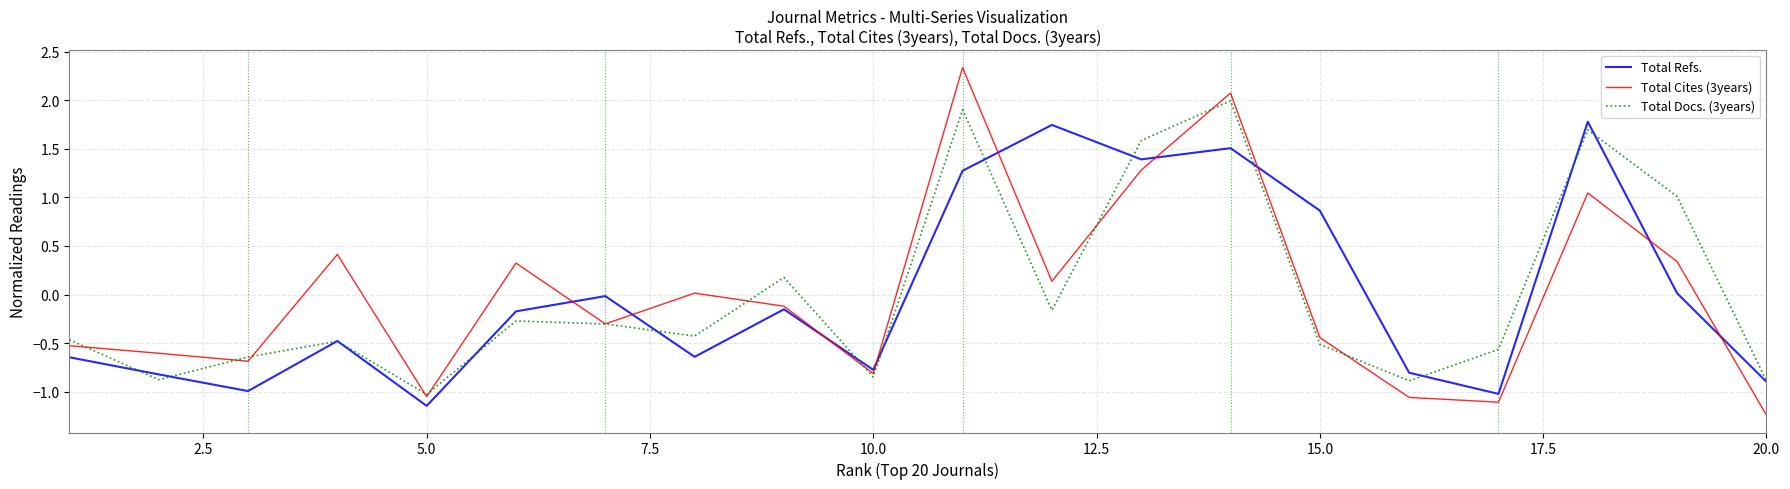

List the series in order of their peak value, lowest first.

Total Refs., Total Docs. (3years), Total Cites (3years)